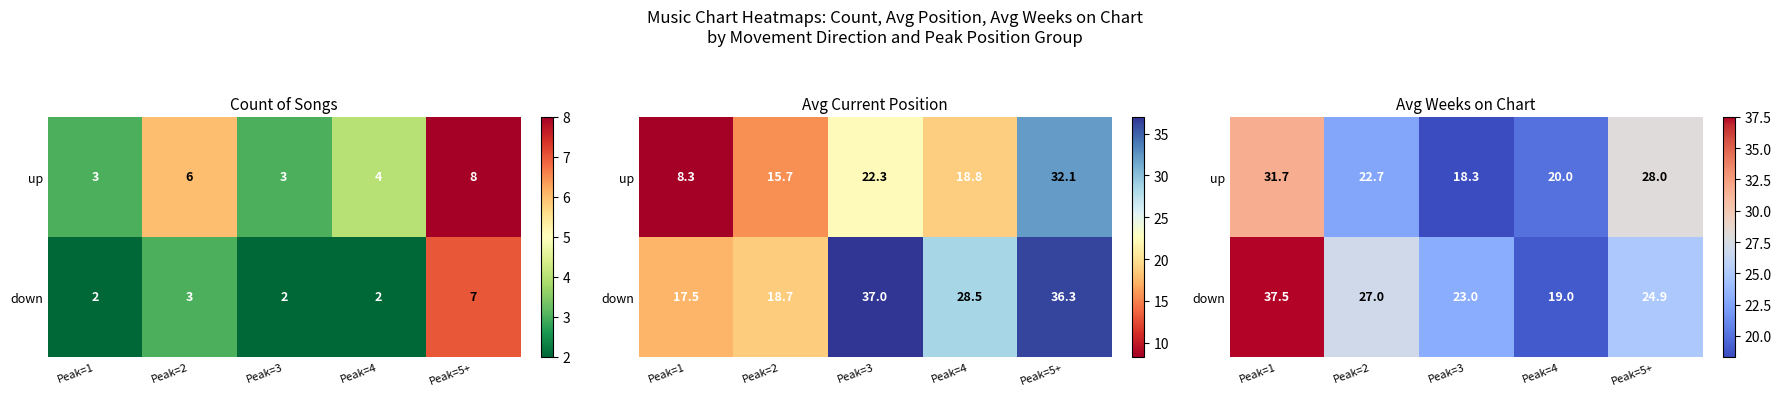

What is the difference between the maximum and minimum values in the up series?

13.3